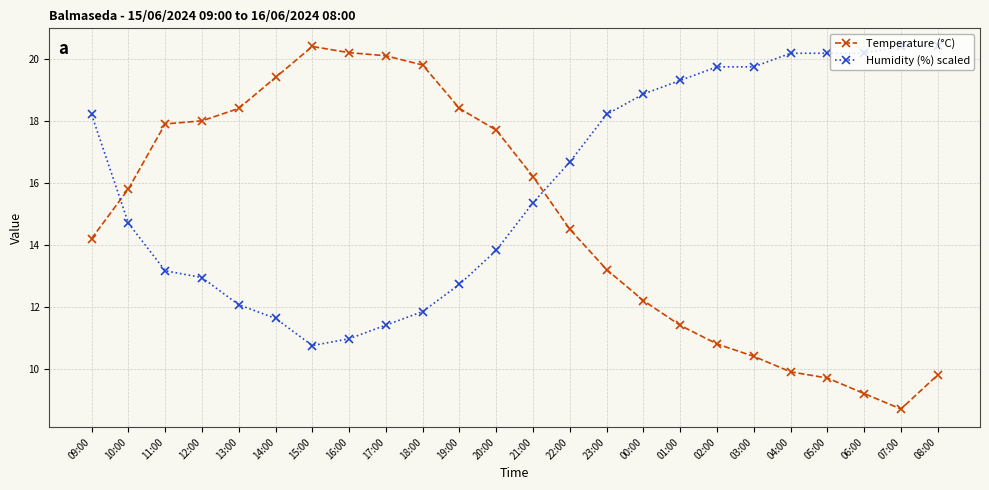

Rank the series at 05:00 from highest to lowest value.

Humidity (%) scaled, Temperature (°C)